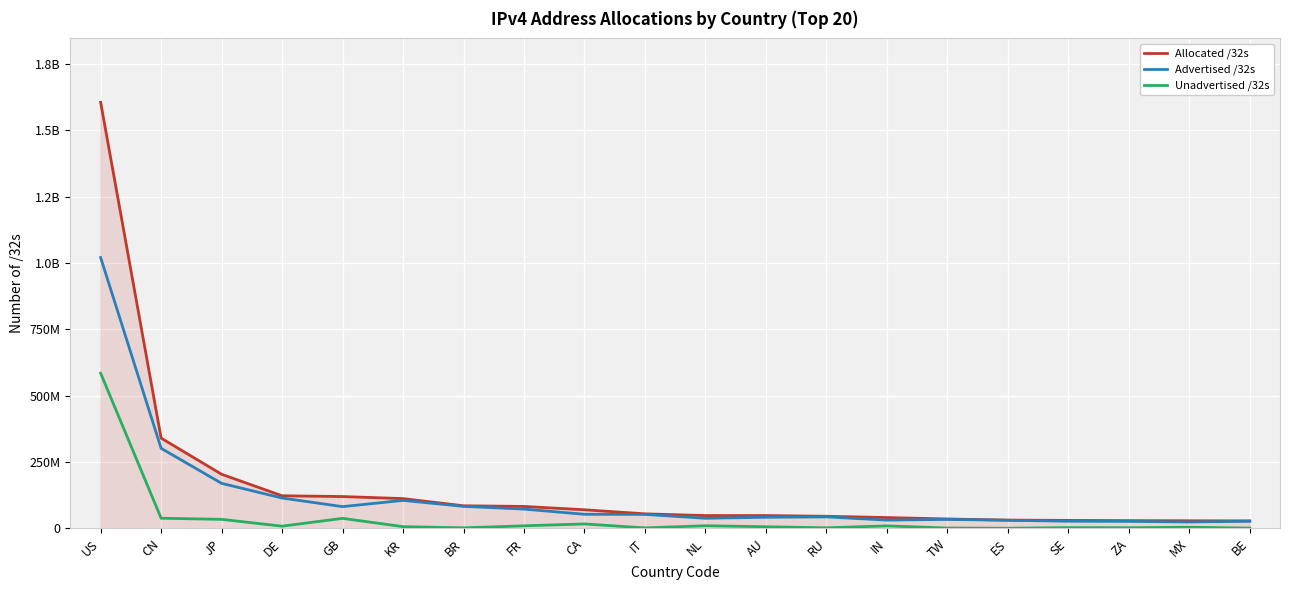

Does the chart display data point markers on the line(s)?

No